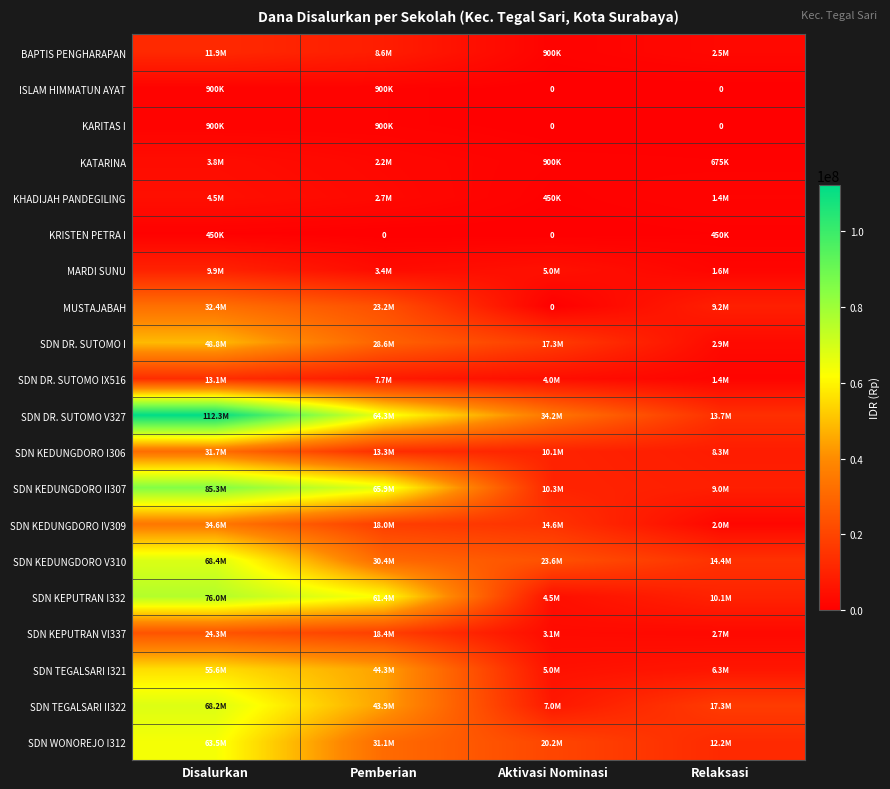

Which has a higher value, Pemberian or Relaksasi?

Pemberian